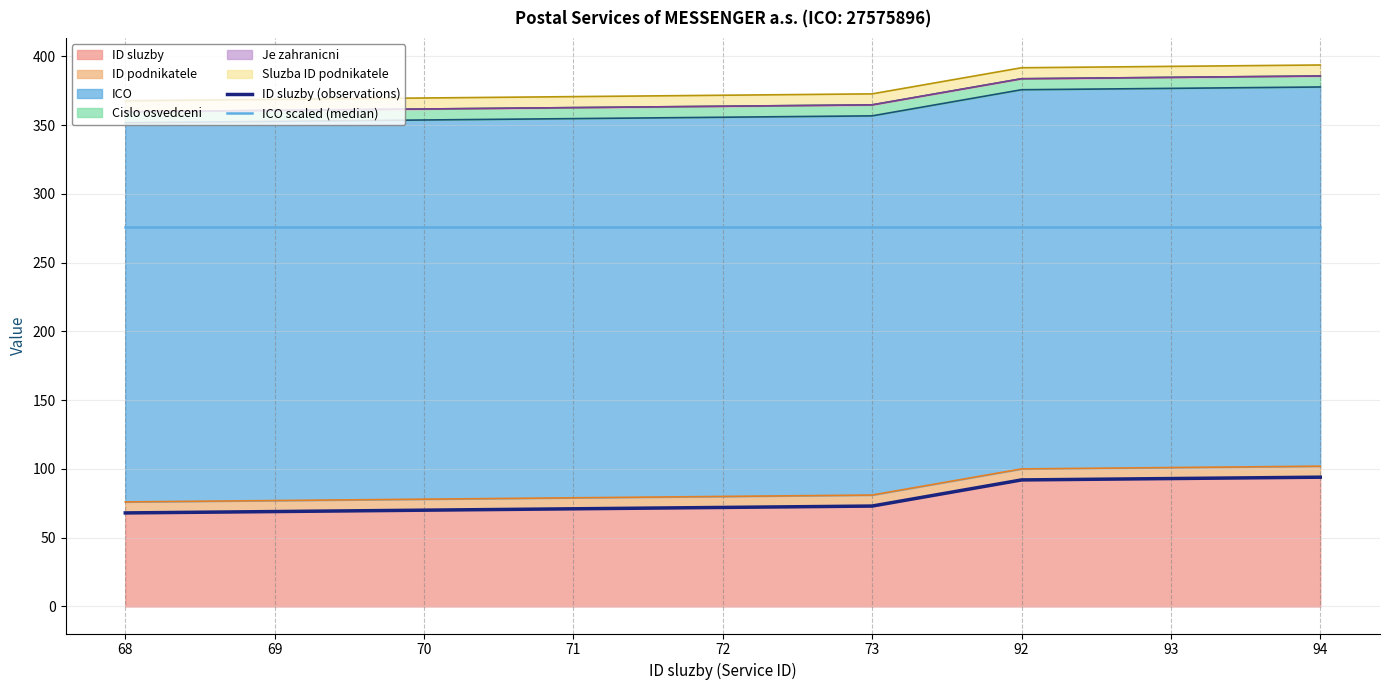

The value of ICO scaled (median) at 72 is 396.9. True or false?

False